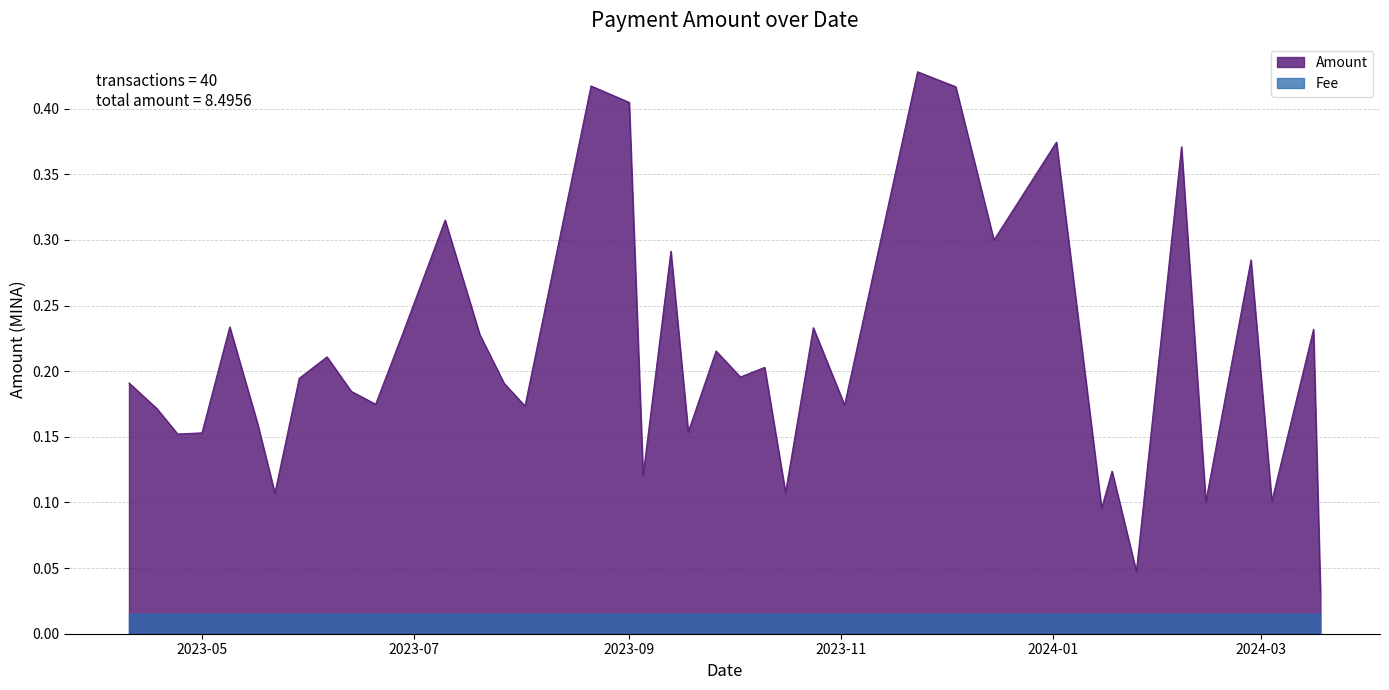

How many points are higher than both their immediate neighbors (excluding endpoints)?

14